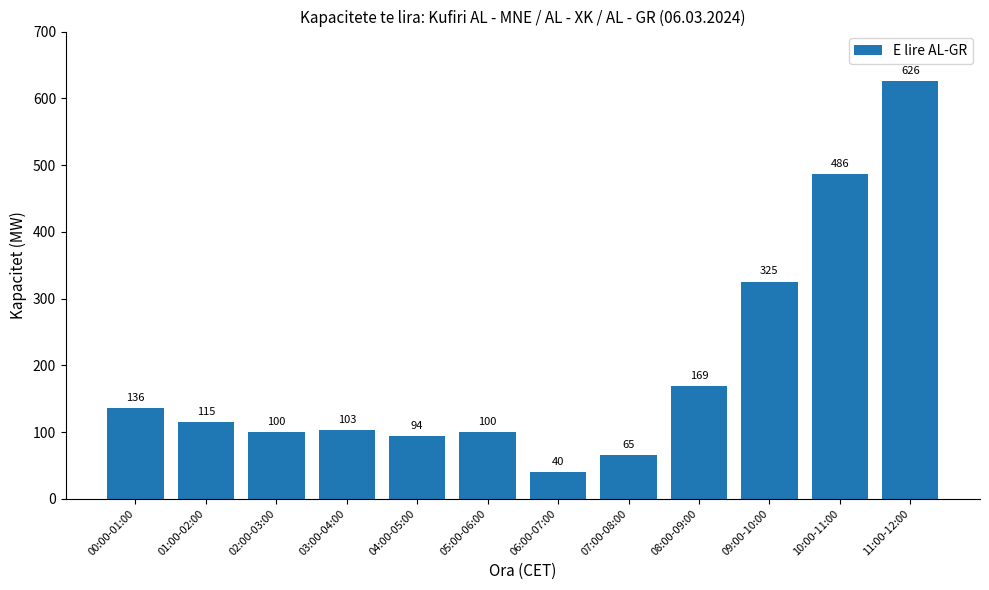

What is the change in value from 05:00-06:00 to 10:00-11:00?

+386